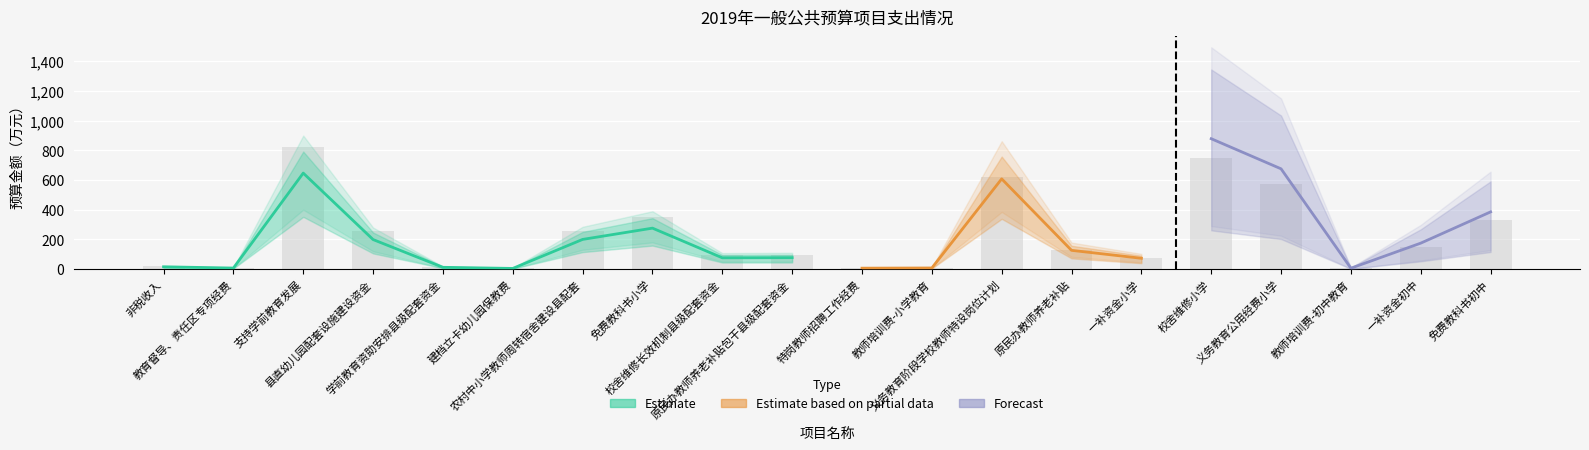

The value of Estimate at 校舍维修小学 is 791.4. True or false?

False